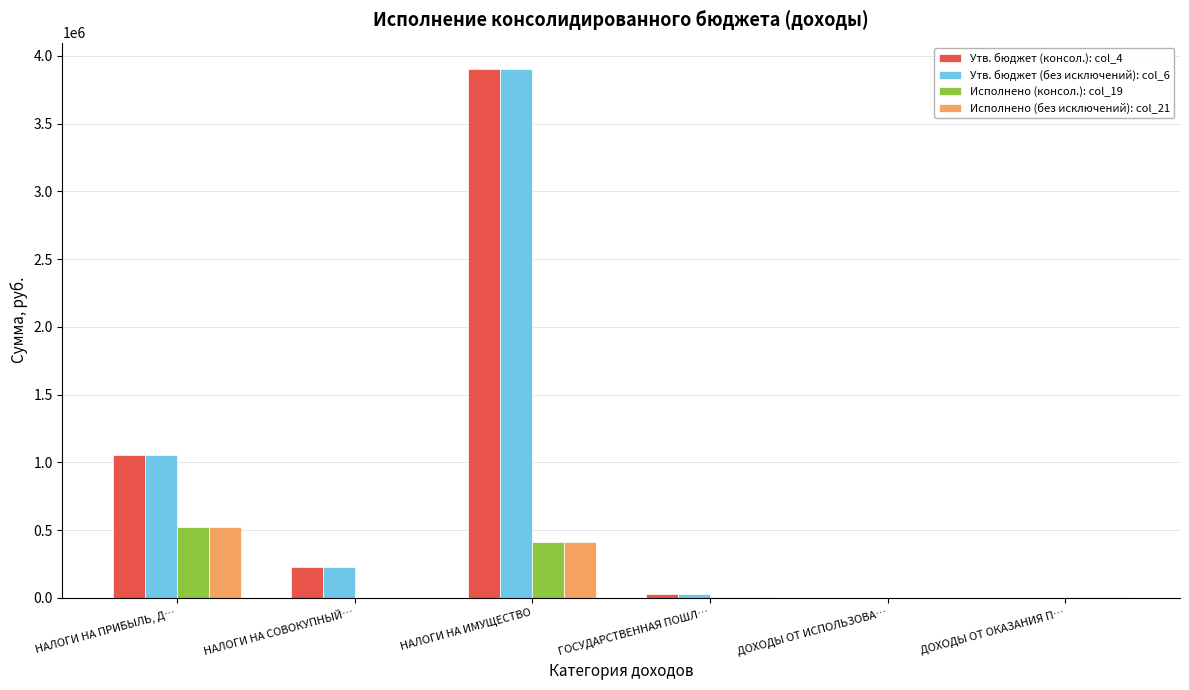

Where does the Исполнено (консол.): col_19 series first go above 7841?

НАЛОГИ НА ПРИБЫЛЬ, Д…